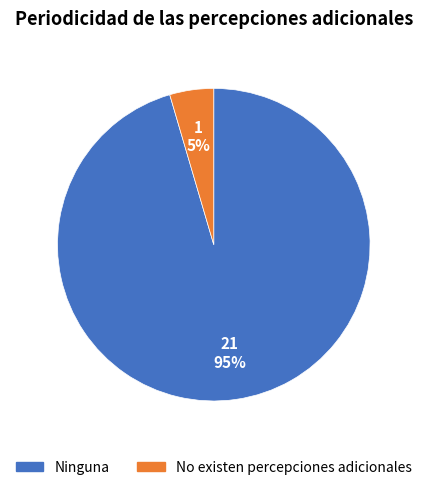

Combined, do Ninguna and No existen percepciones adicionales account for over 50%?

Yes